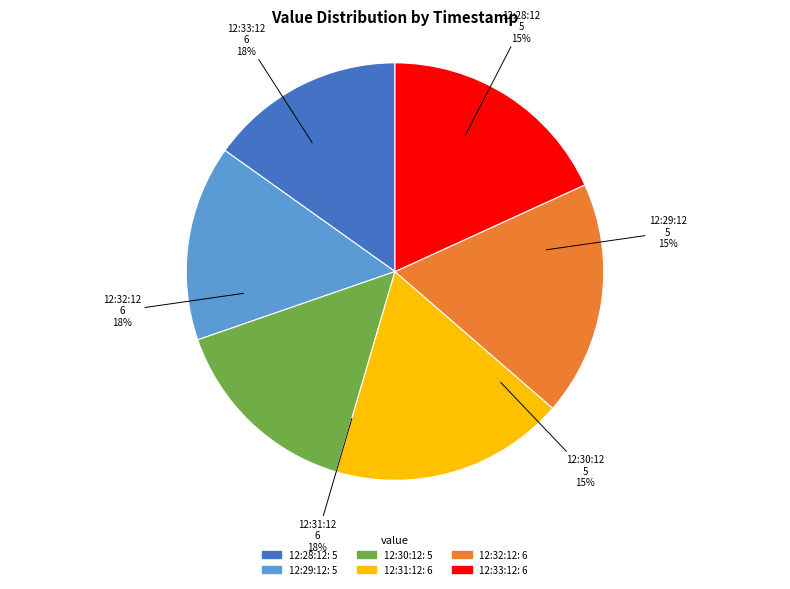

Does 2023-01-30T12:32:12.804Z account for over 50% of the chart?

No